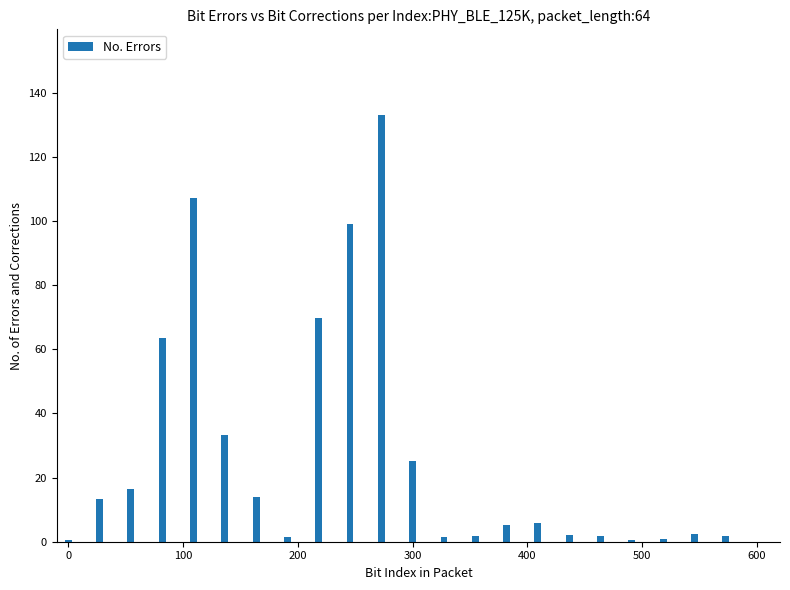

What is the maximum value shown in the chart?

133.2